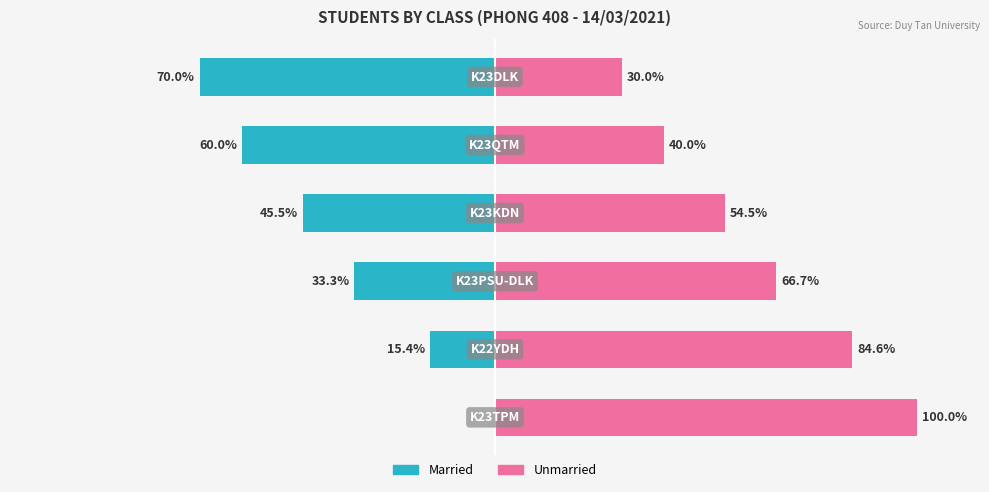

Which series has the largest range (max minus min)?

Married